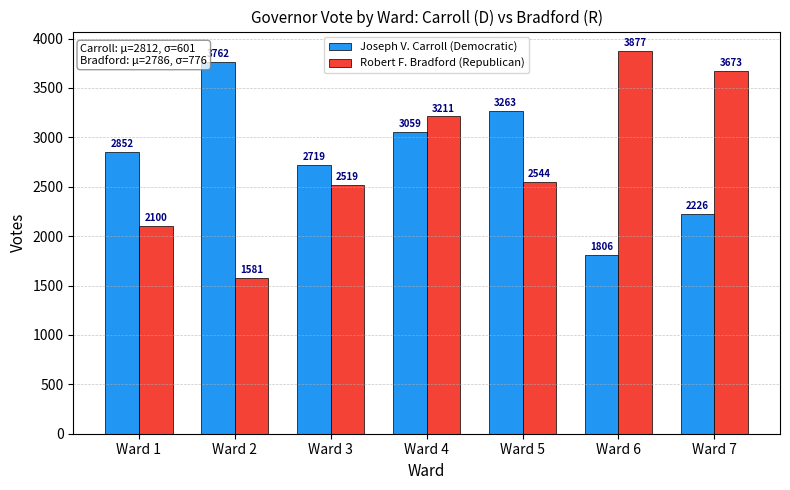

What is the difference between the maximum and minimum values in the Robert F. Bradford (Republican) series?

2296